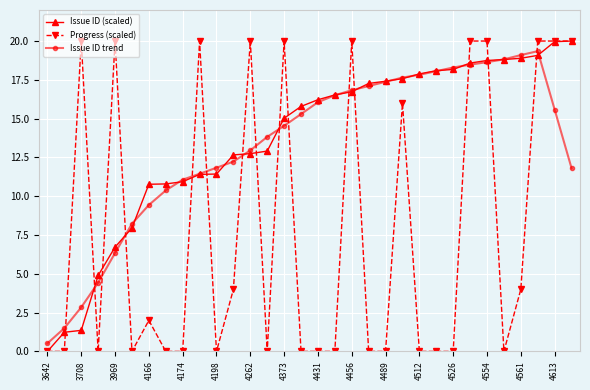

What is the minimum value for Issue ID trend?

0.5